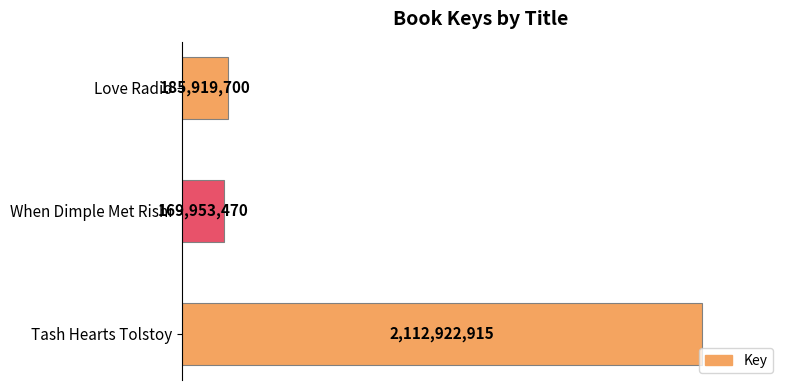

What is the greatest value displayed?

2112922915